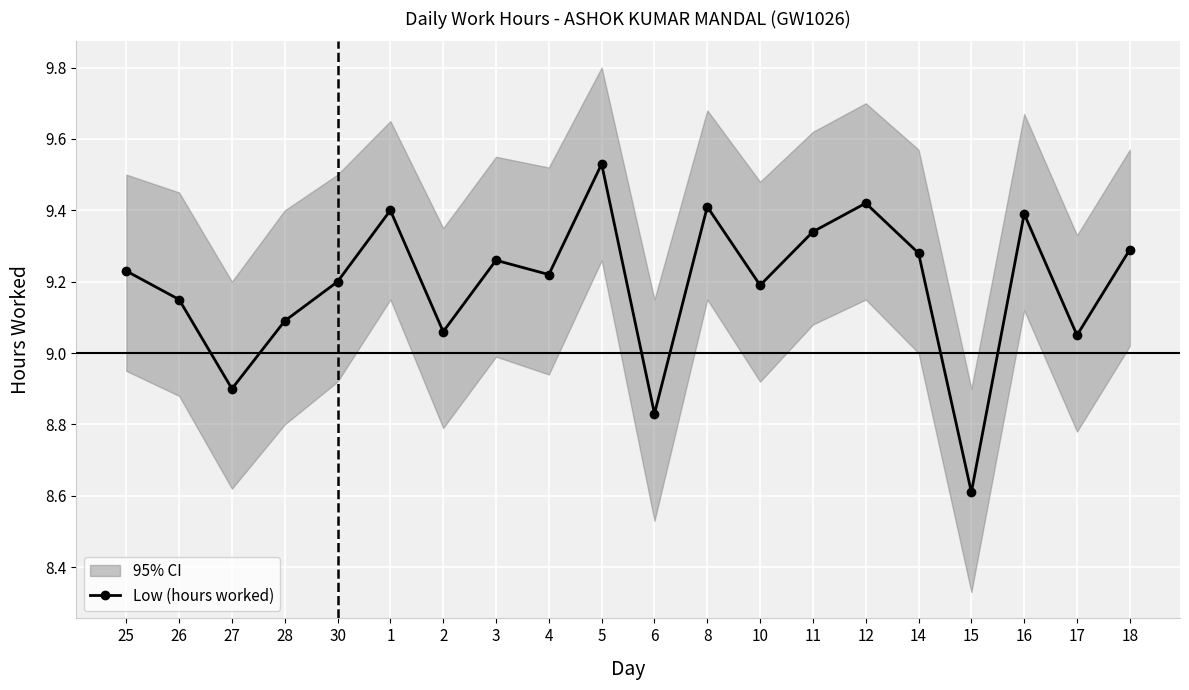

True or false: there are more than 1 points higher than both neighbors.

True